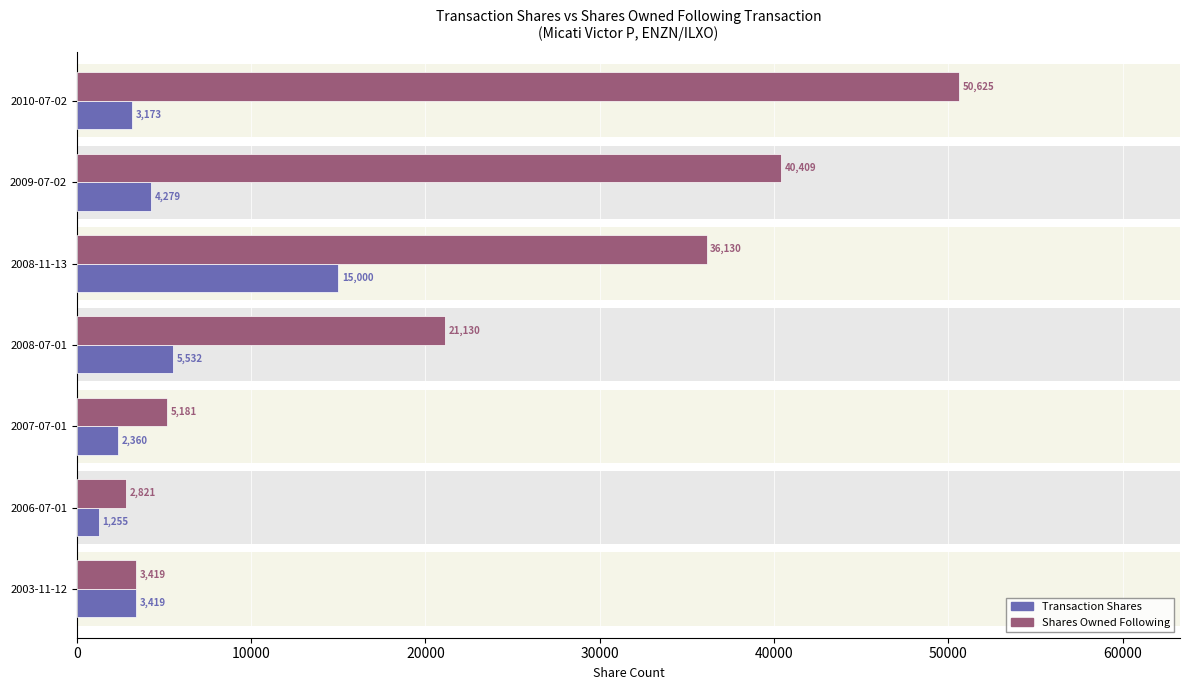

What are all the series names shown in the legend?

Transaction Shares, Shares Owned Following